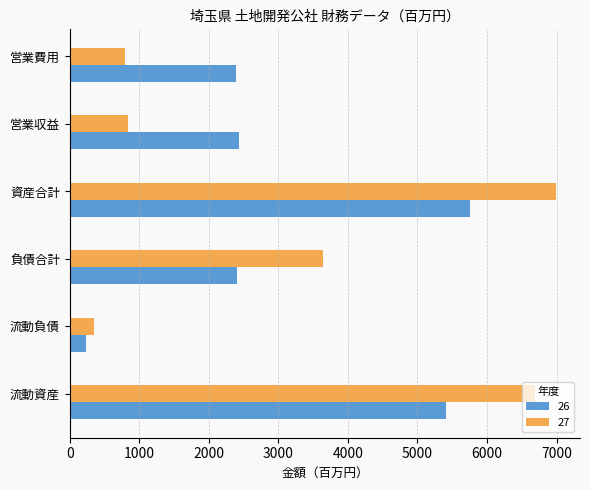

Rank the series by their average value, from highest to lowest.

27, 26